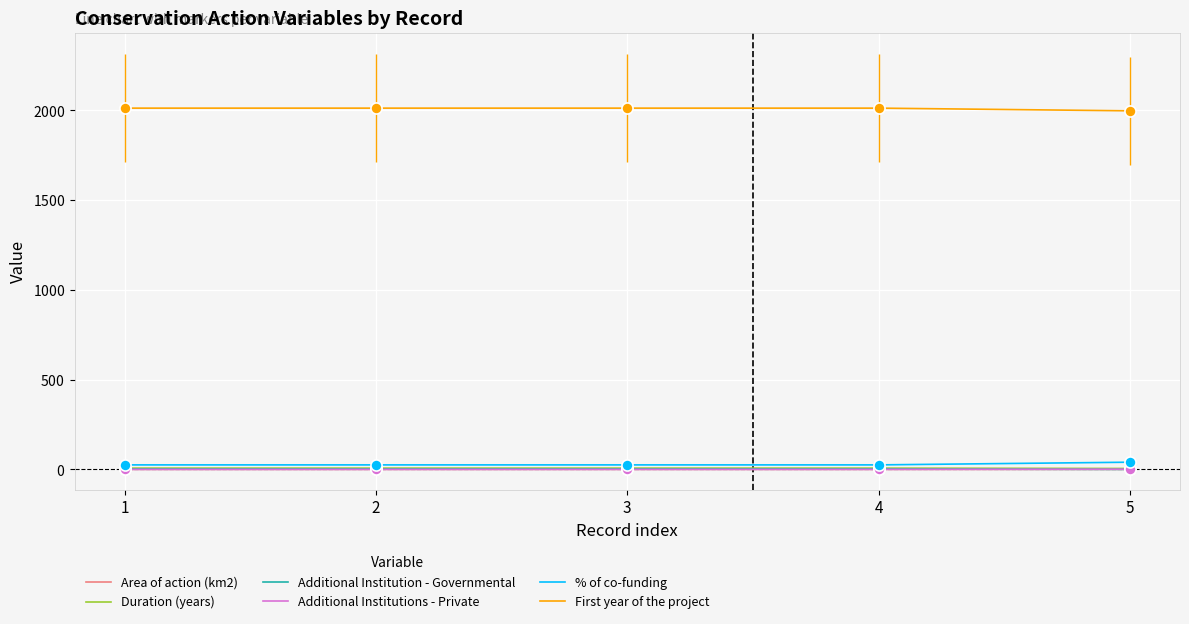

What are all the series names shown in the legend?

Area of action (km2), Duration (years), Additional Institution - Governmental, Additional Institutions - Private, % of co-funding, First year of the project